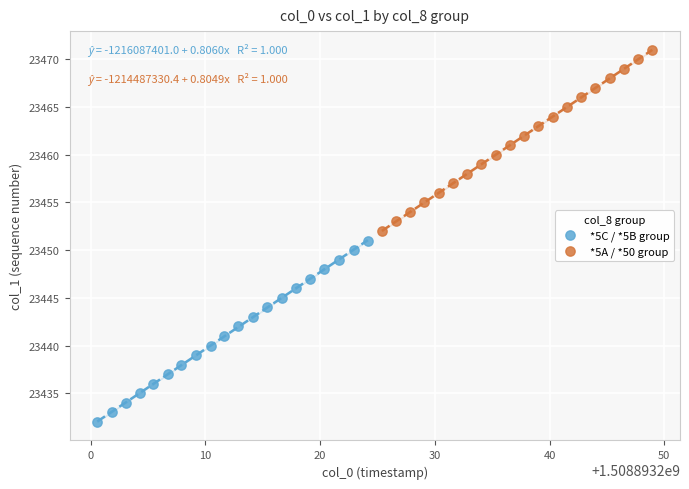

Which series contains the lowest Y value?

*5C / *5B group